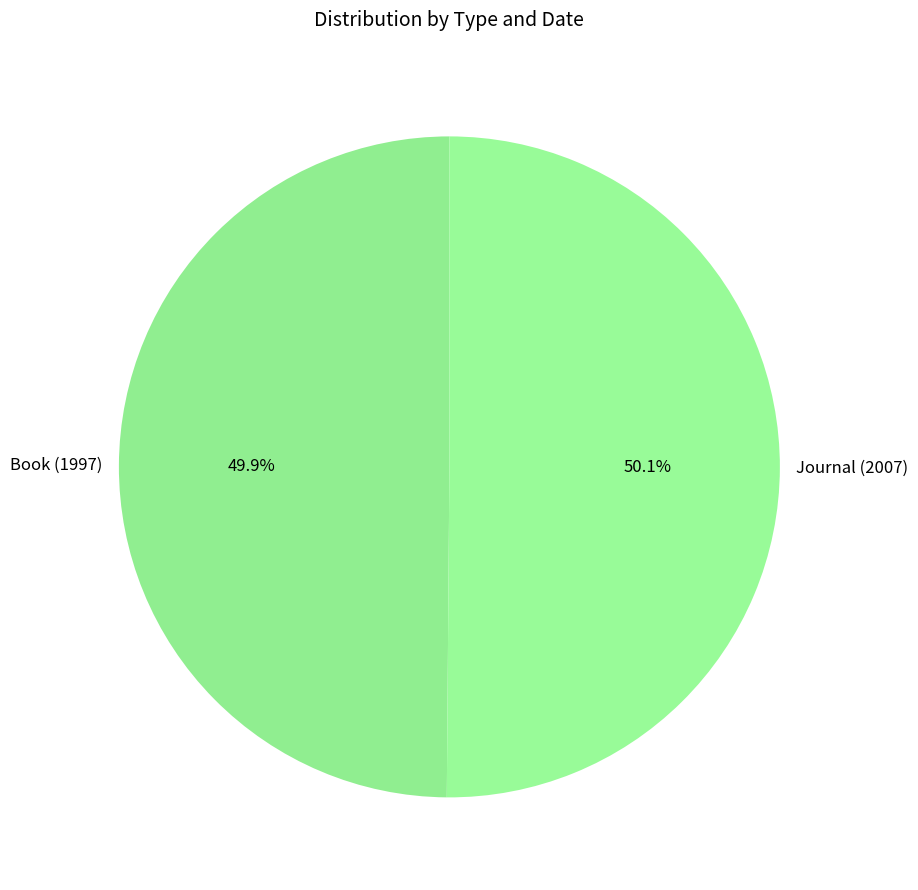

What is the ratio of the value at Book (1997) to the value at Journal (2007)?

1.0